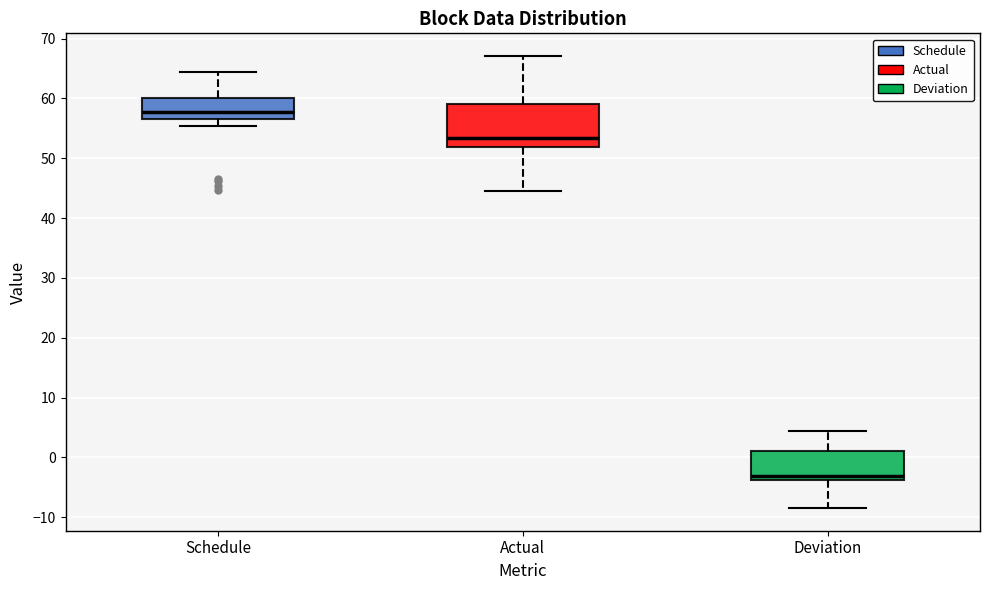

Reading left to right, transcribe this box plot: for each box, give where its median line is, the range the box spans, and where its two whiskers end, as read against the y-axis. The values are not printed on the chart, so give them approximately, as read against the axis.

Schedule: median 58, box 57 to 60, whiskers 55 to 64
Actual: median 53, box 52 to 59, whiskers 44 to 67
Deviation: median -3, box -4 to 1, whiskers -8 to 4